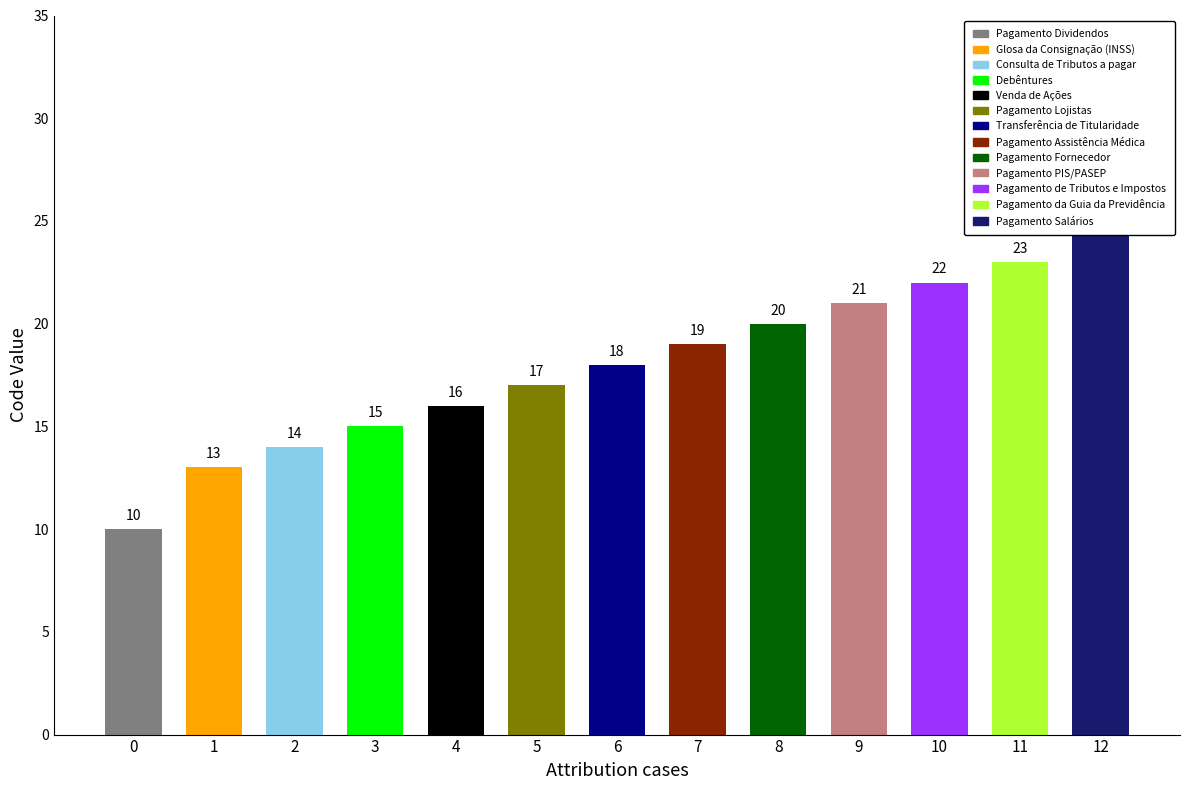

The chart shows a value of 16 at Venda de Ações. True or false?

True